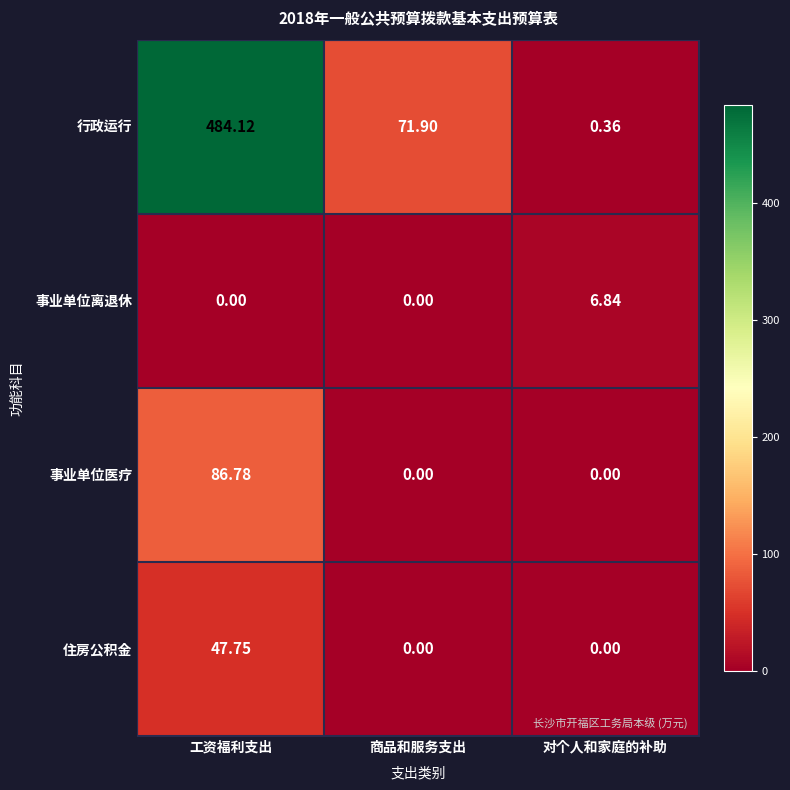

Which category has the highest value across all series?

工资福利支出